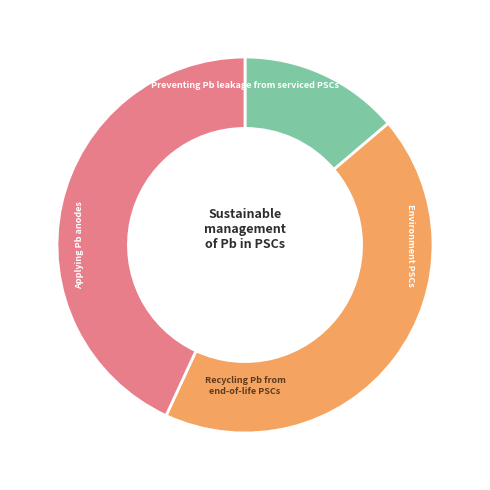

Is there any slice that represents more than half of the pie?

No